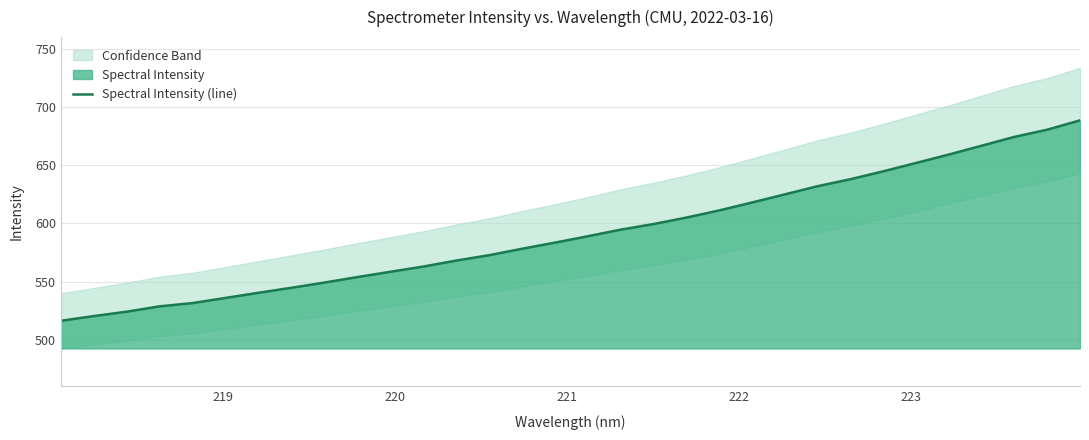

What is the value of the 1st point from the left?

516.3